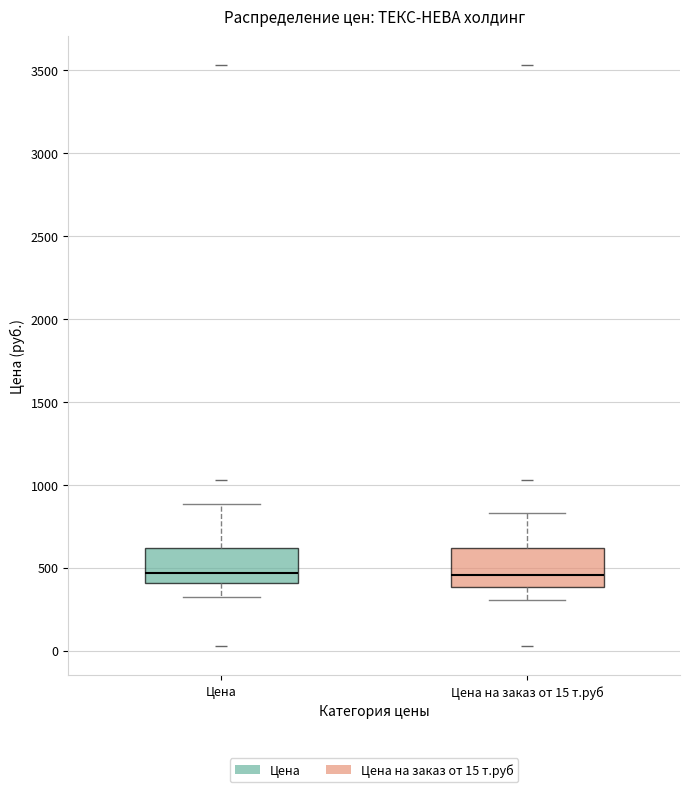

Reading left to right, transcribe this box plot: for each box, give where its median line is, the range the box spans, and where its two whiskers end, as read against the y-axis. The values are not printed on the chart, so give them approximately, as read against the axis.

Цена: median 450, box 400 to 600, whiskers 300 to 900
Цена на заказ от 15 т.руб: median 450, box 400 to 600, whiskers 300 to 850